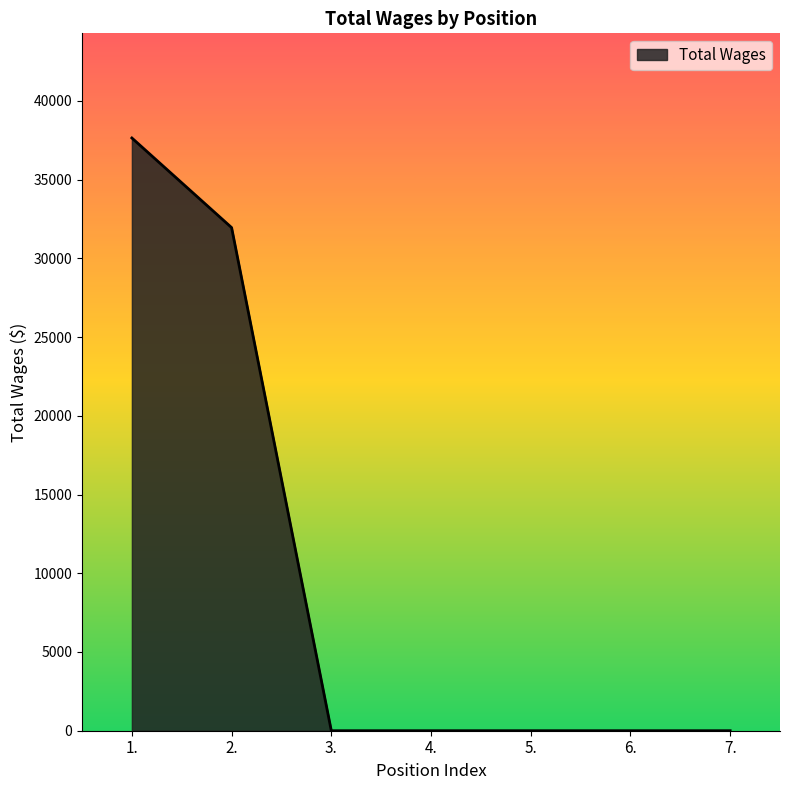

Reading right to left, transcribe all the data shown in this chart.

0	0	0	0	0	31955	37646